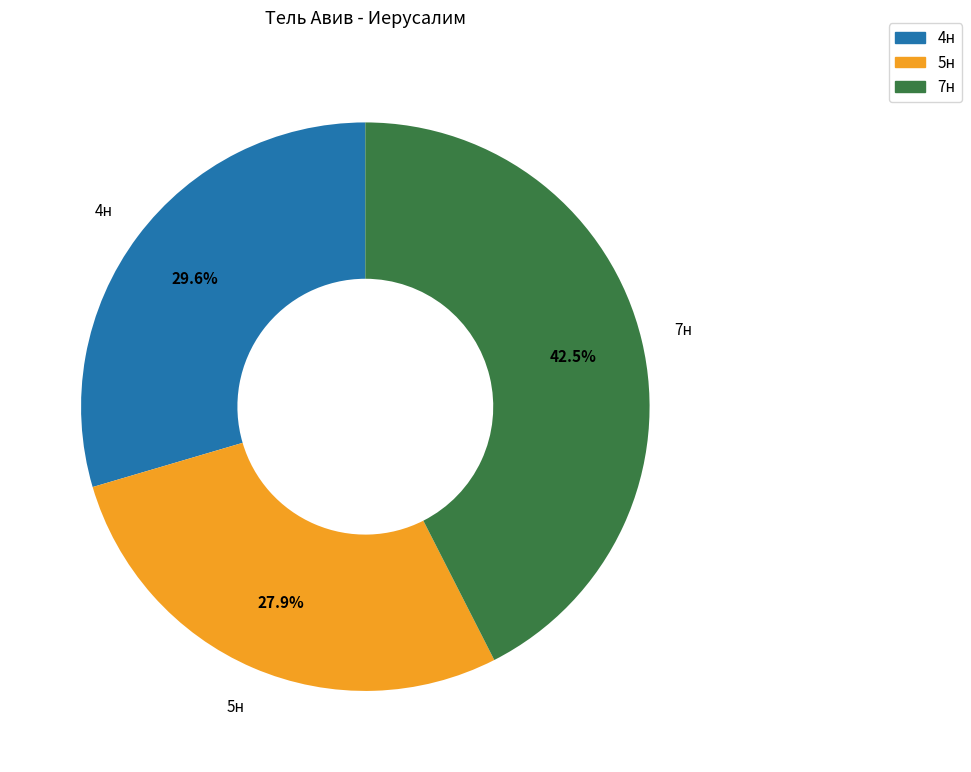

What percentage do 4н and 7н together represent?

72.1%